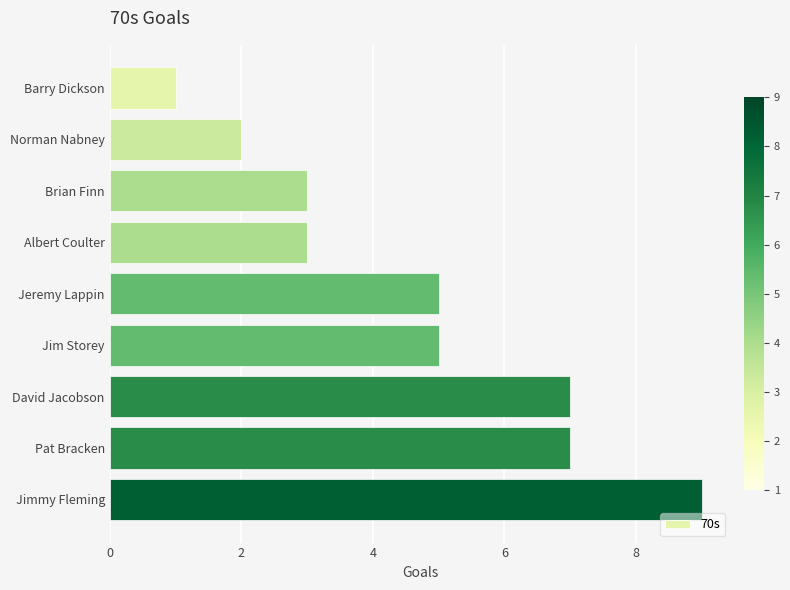

What position from the bottom is Jimmy Fleming?

1